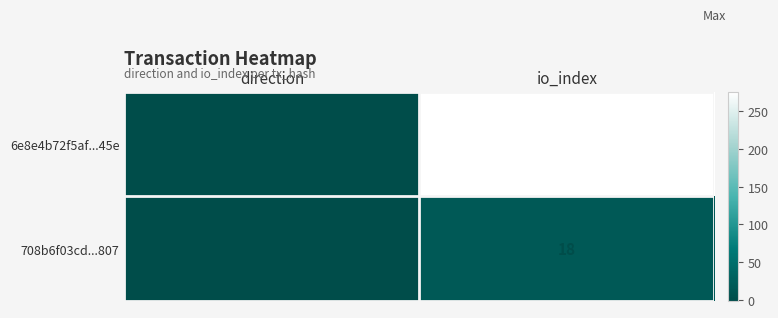

Where is 708b6f03cd...807 nearest to the value 9?

direction